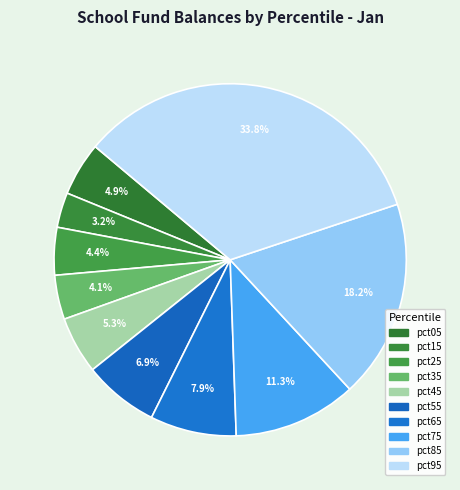

Which category has the smallest portion of the pie?

pct15